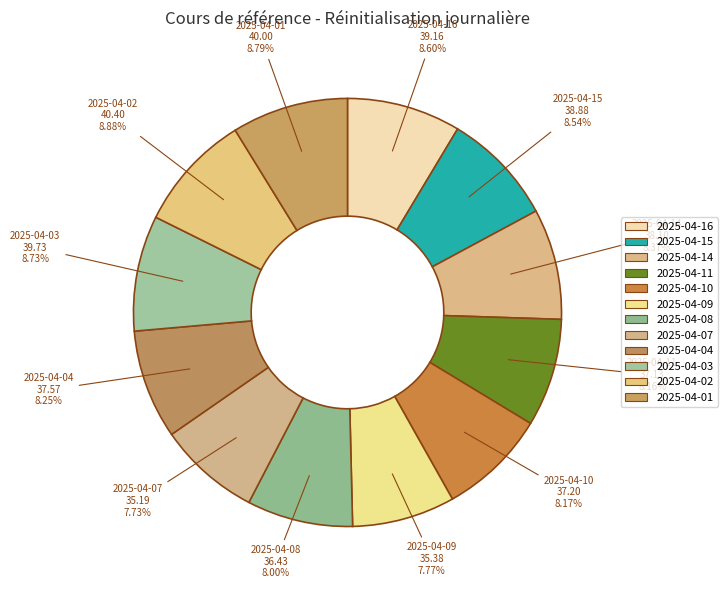

How many slices are in this pie chart?

12